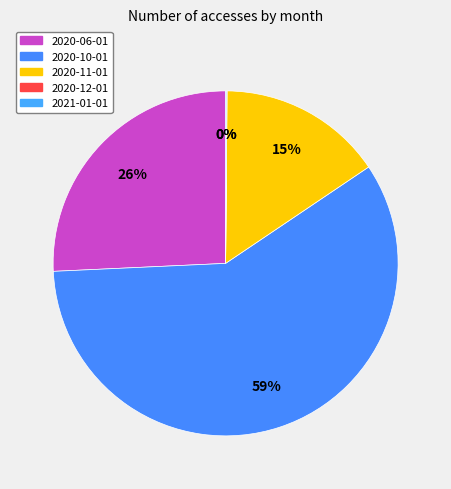

Count the number of slices in the pie.

5